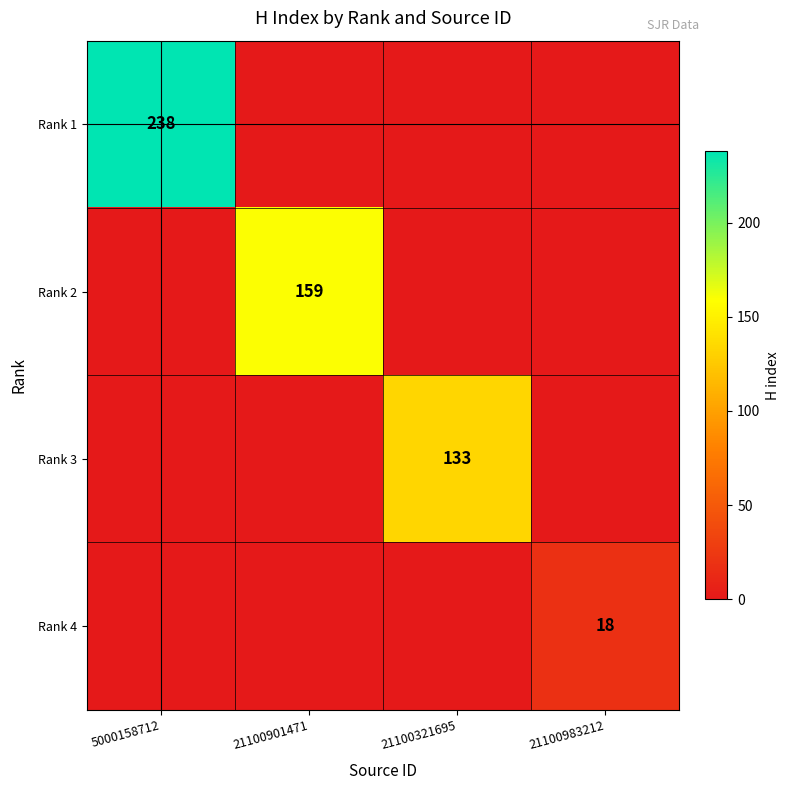

Which category has the lowest value in the Rank 1 series?

21100901471